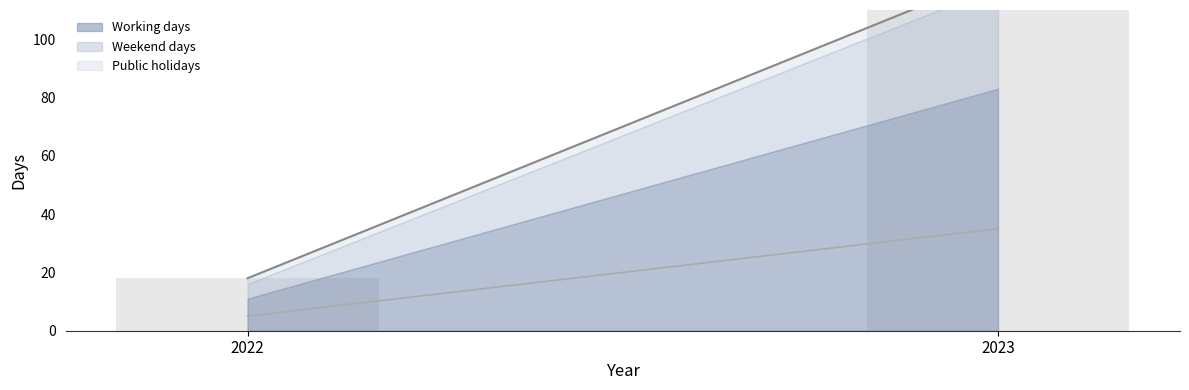

What is the value of the Weekend days bar at the 1st from the left?

5